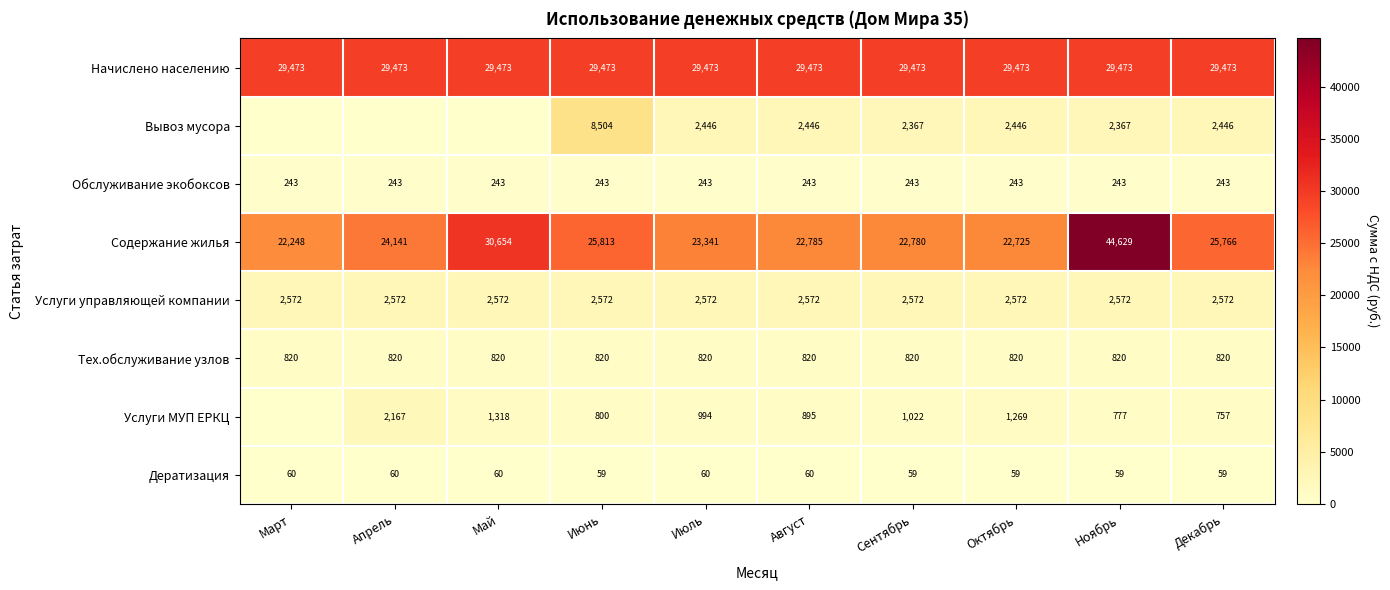

Which label corresponds to the smallest value in the chart?

Март